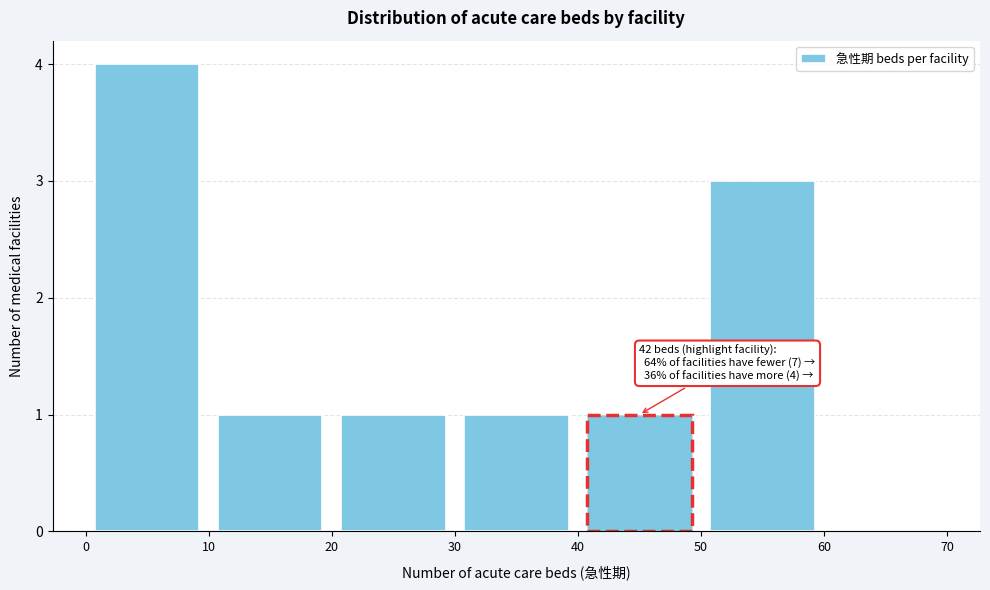

Which range on the x-axis has the tallest bar?

0 to 10